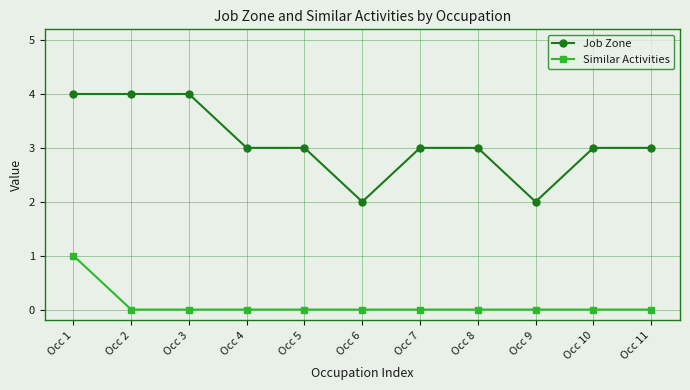

Count the number of data series in this chart.

2